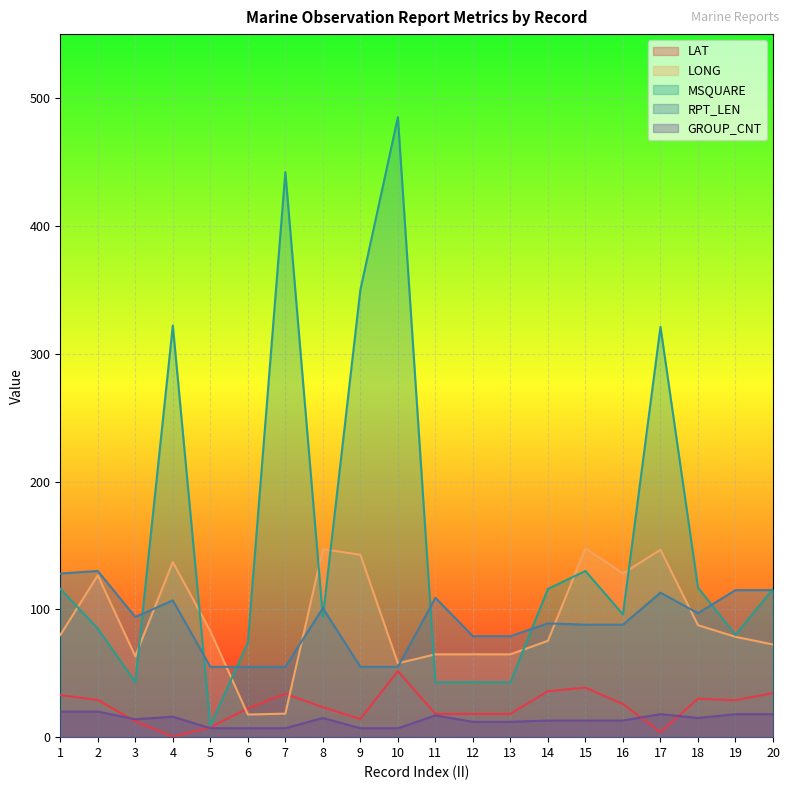

Rank the categories by LONG value from lowest to highest.

6, 7, 10, 3, 11, 12, 13, 20, 14, 19, 1, 5, 18, 2, 16, 4, 9, 17, 8, 15